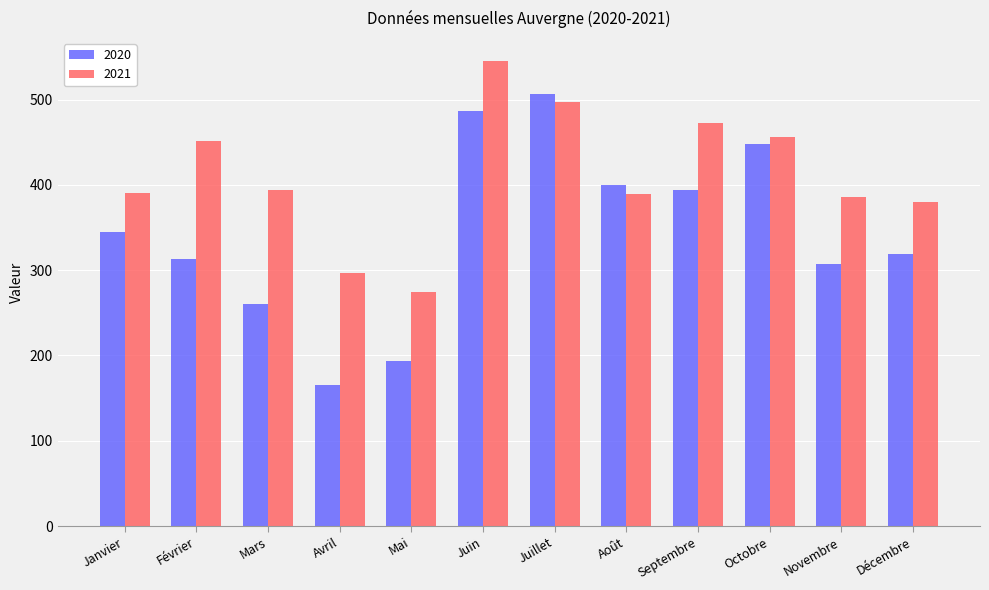

How many bars are there in total?

24